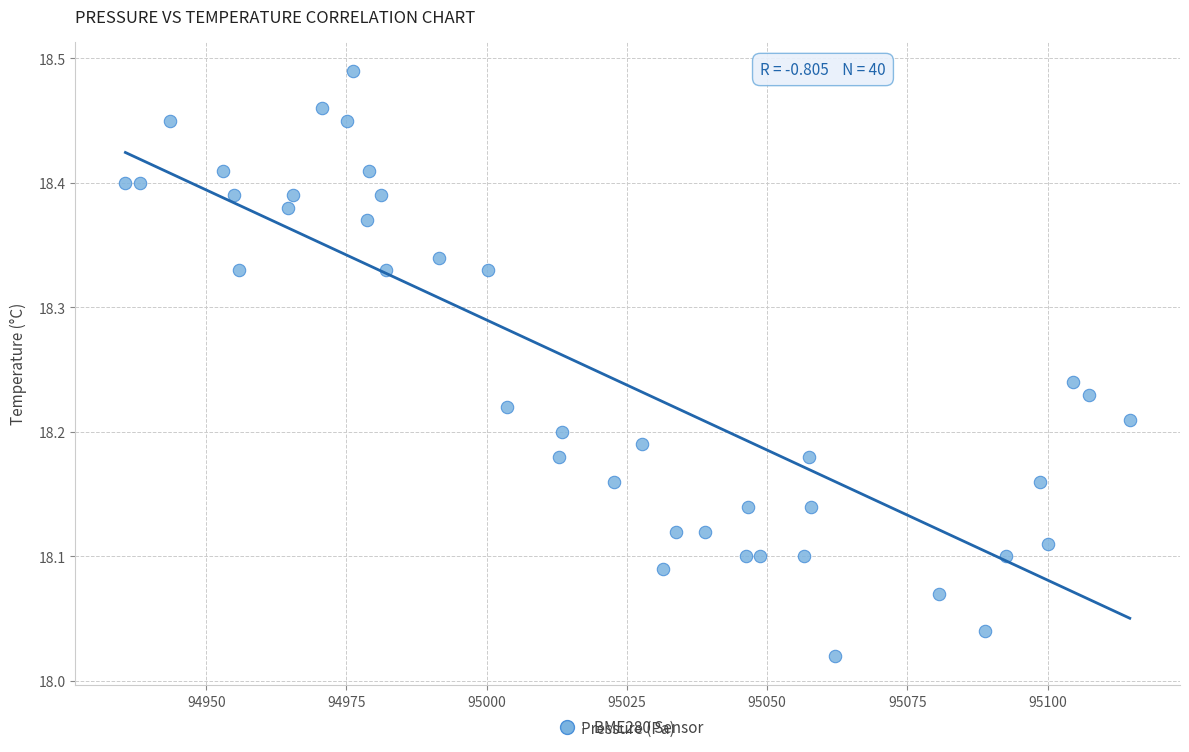

What is the range of X values (max minus min)?

179.0